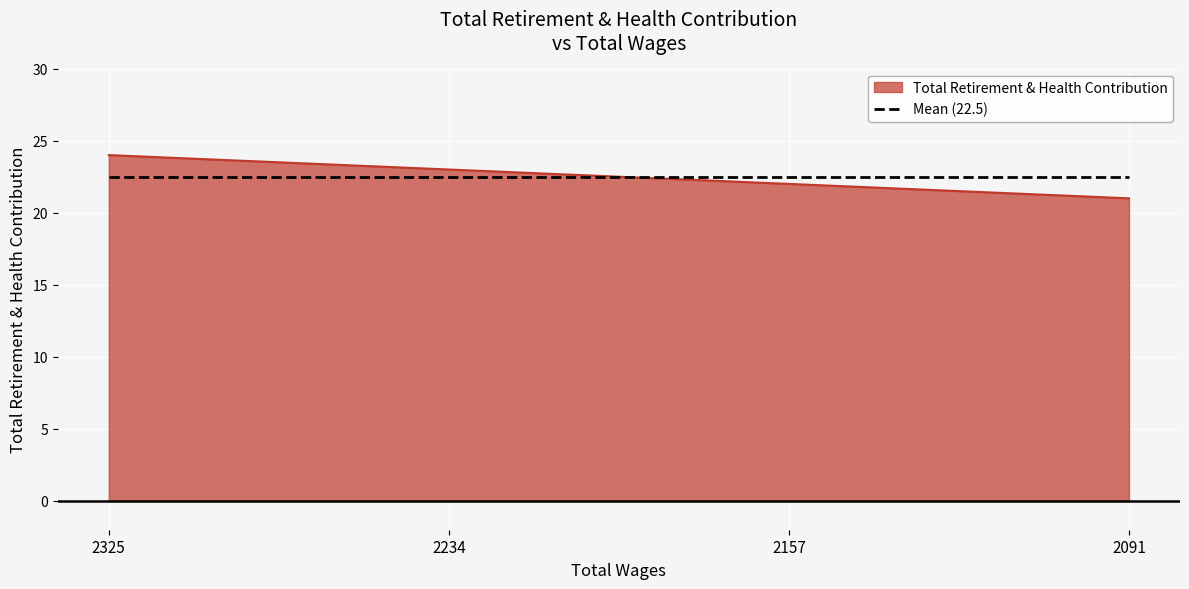

How many data points are less than 23?

2